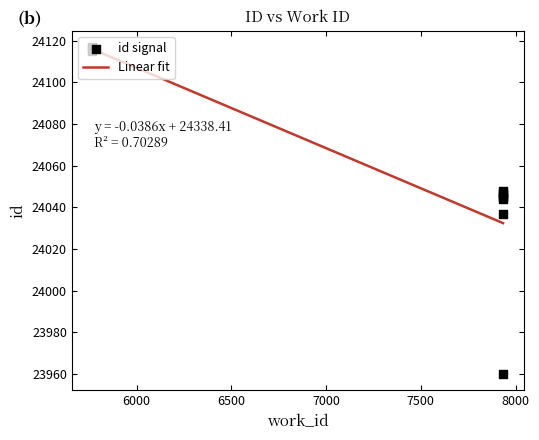

Which has a higher value, 5767 or 5767?

5767